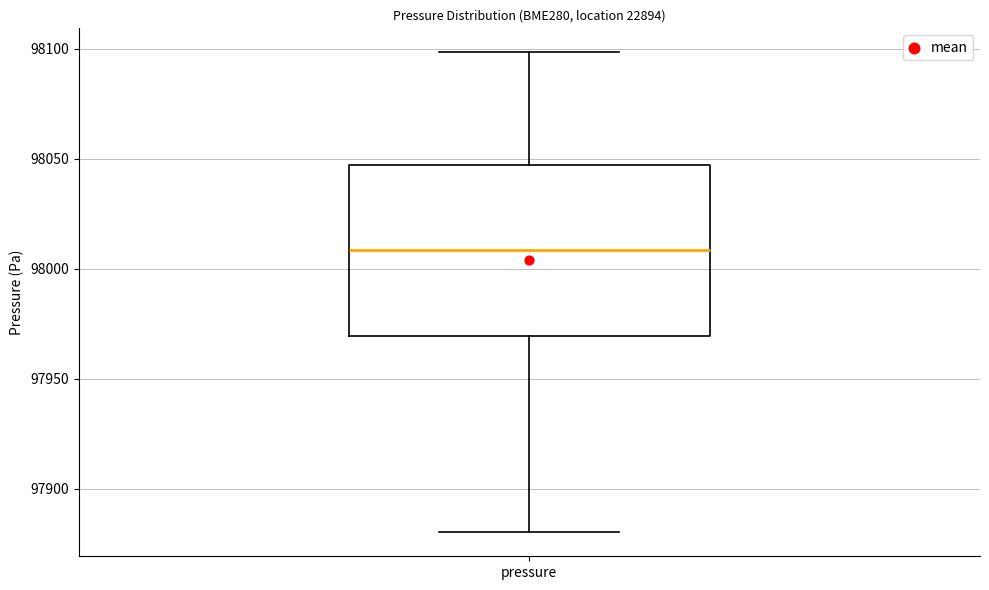

Where is the upper edge of the box for pressure on the y-axis? The values are not printed on the chart, so give them approximately, as read against the axis.

98045